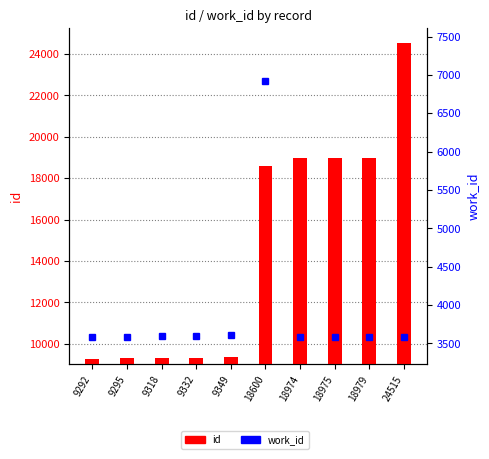

What is the average value of the work_id series?

3924